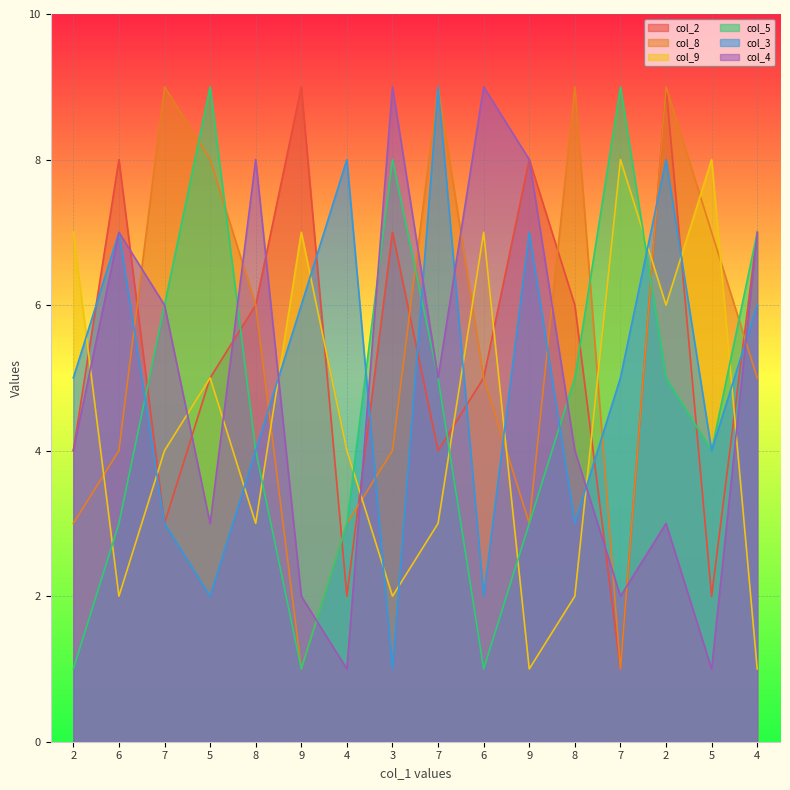

What is the approximate value of col_9 at 9?

1